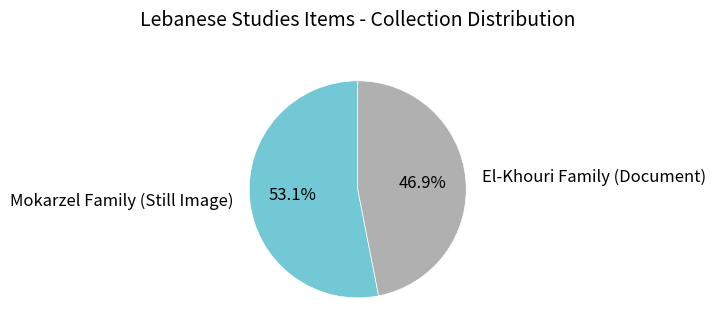

Rank the categories by value from highest to lowest.

Mokarzel Family (Still Image), El-Khouri Family (Document)